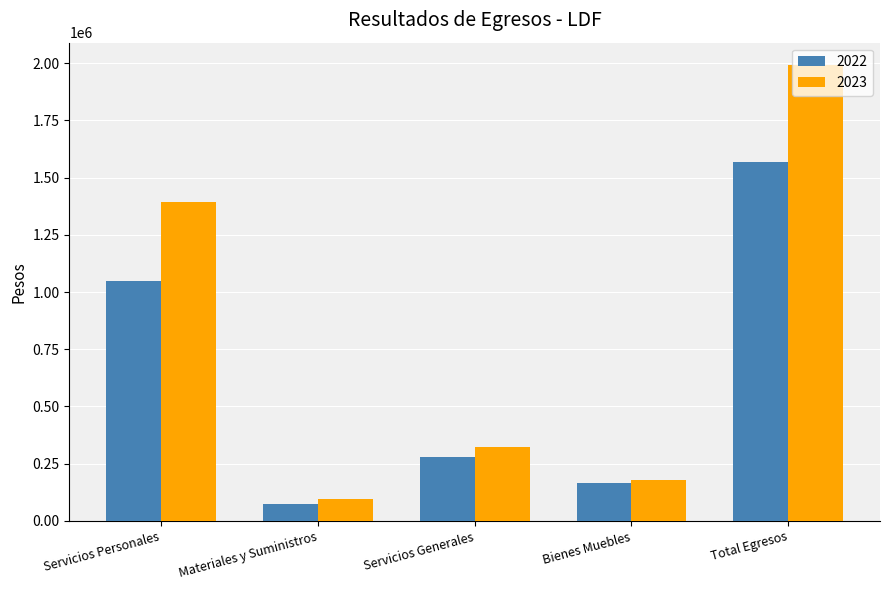

Which category has the highest value in the 2023 series?

Total Egresos